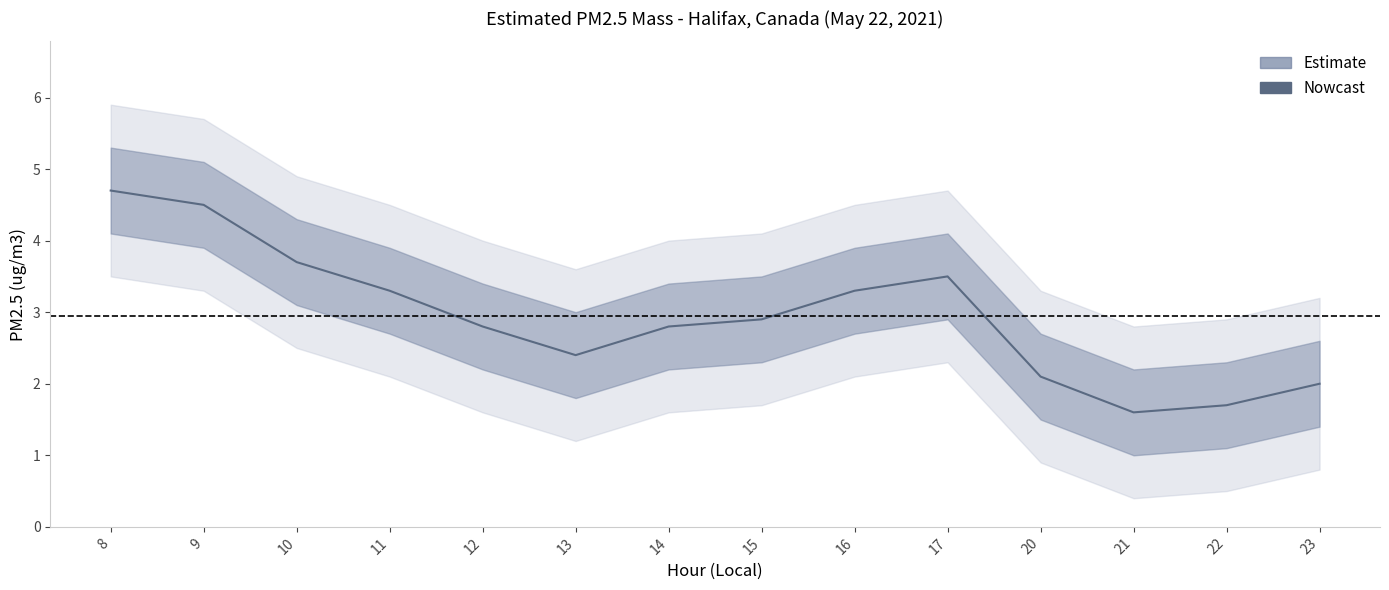

How many data points are less than 2?

2